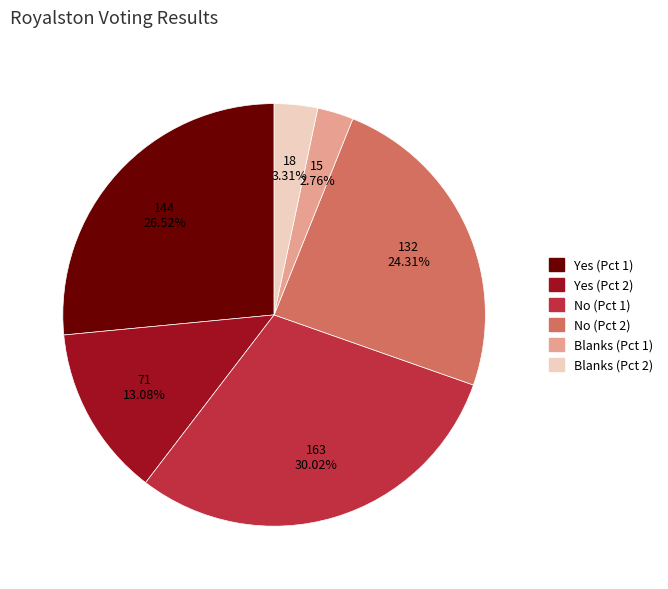

Does any single category account for the majority?

No